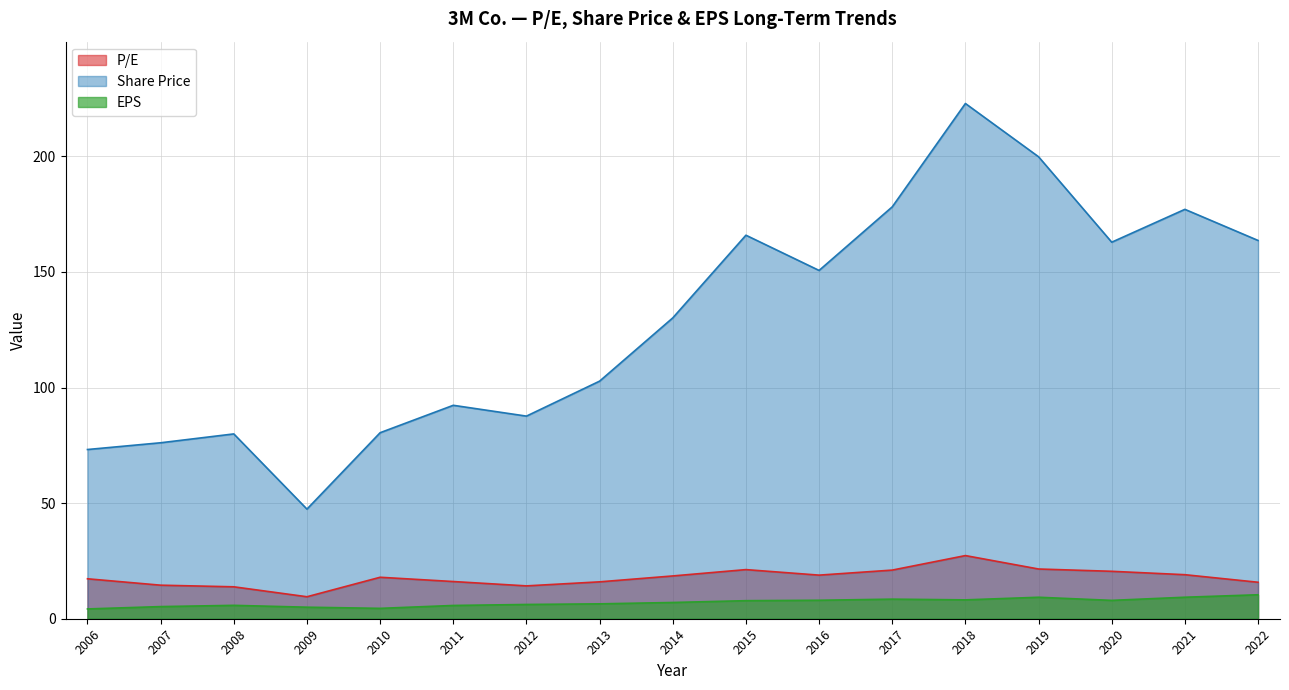

Is it true that Share Price equals 163.6 at 2022?

True